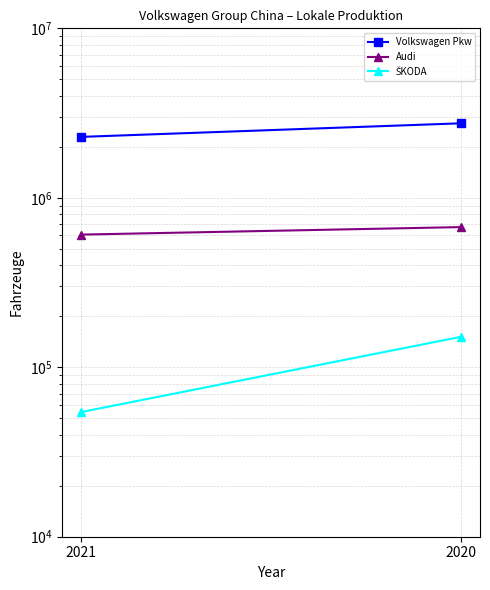

Which category has the lowest value in the Audi series?

2021